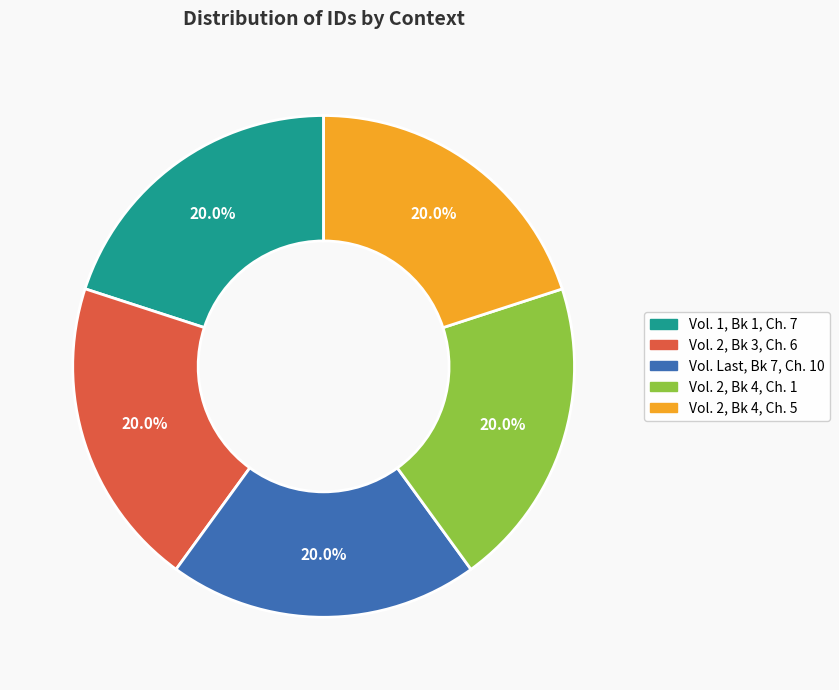

What percentage do Vol. 2, Bk 3, Ch. 6 and Vol. 1, Bk 1, Ch. 7 together represent?

40.0%